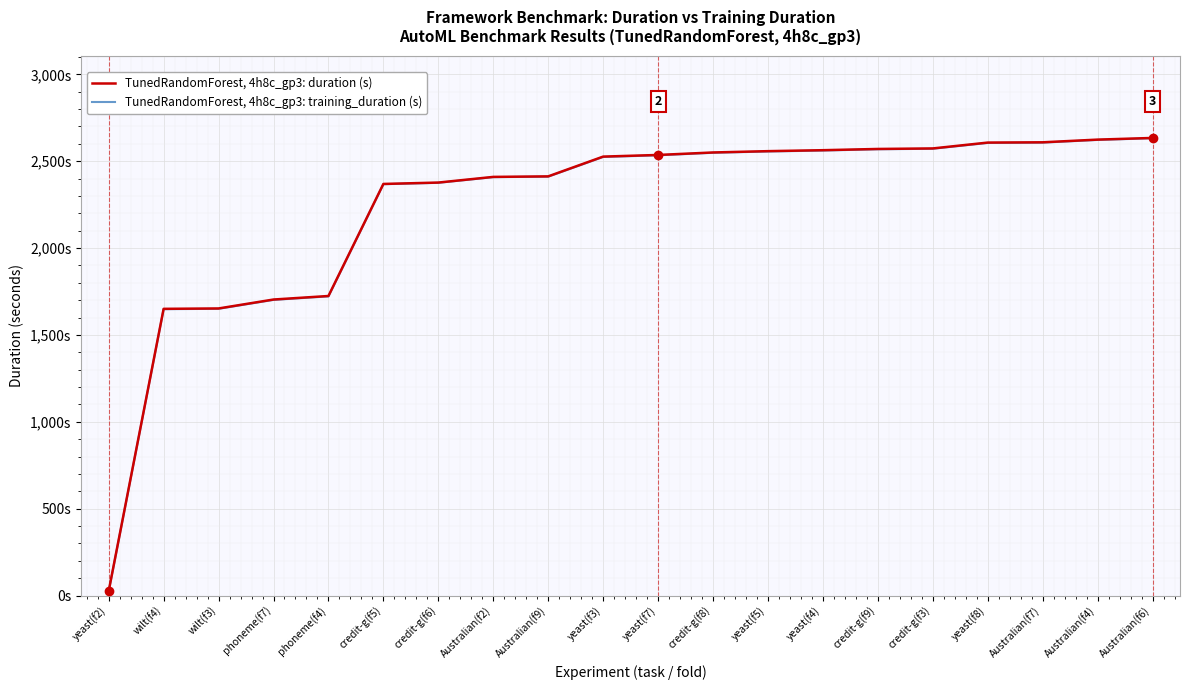

Does the chart display data point markers on the line(s)?

No